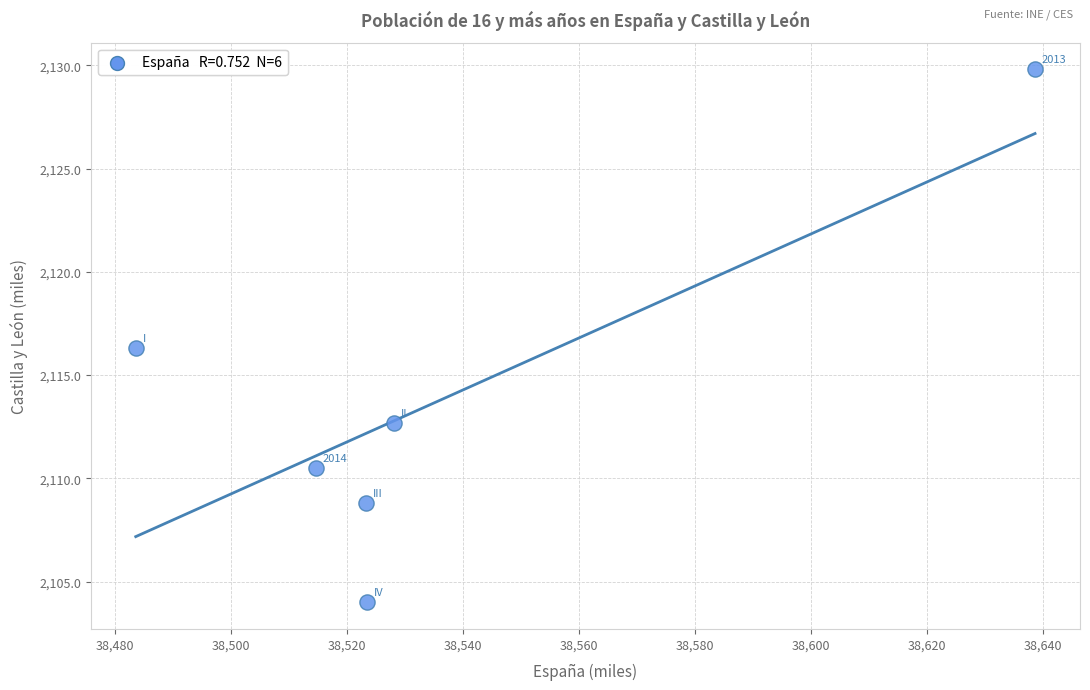

What is the average X value?

38535.2